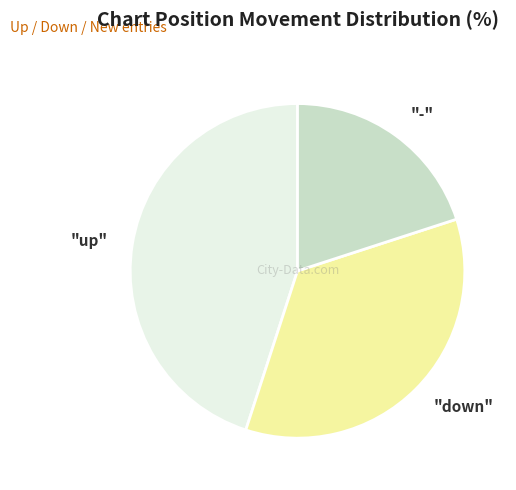

Count the number of slices in the pie.

3